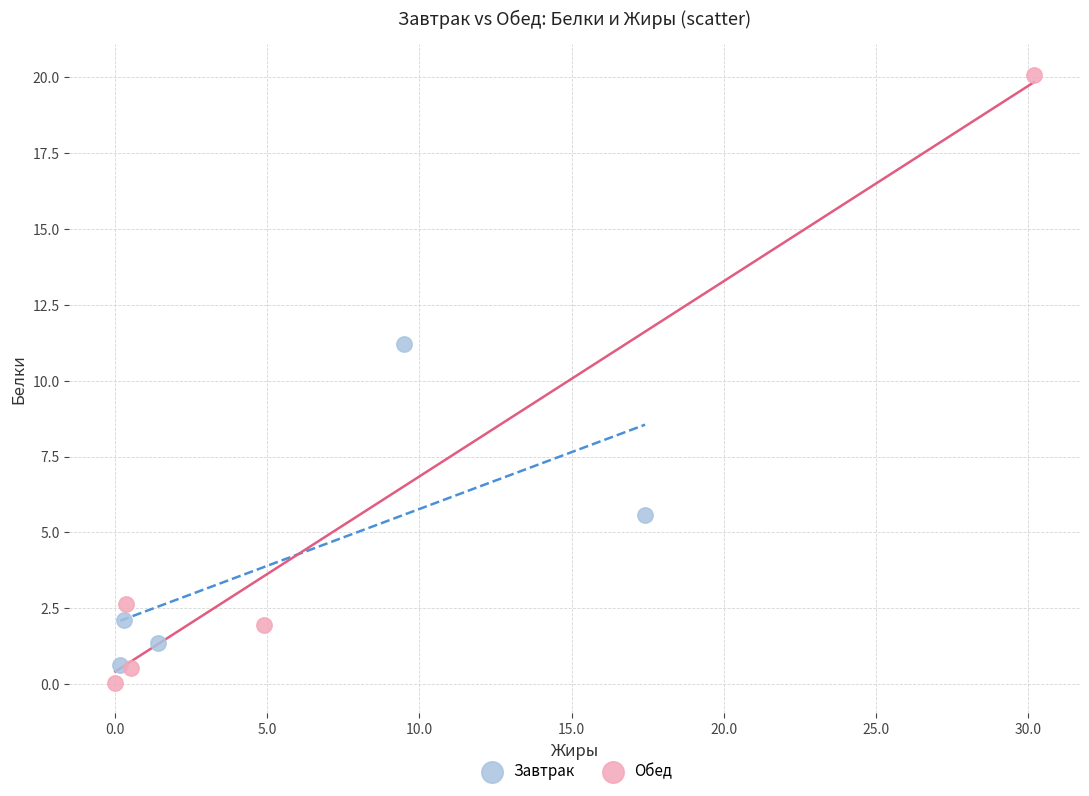

Which series contains the highest Y value?

Обед